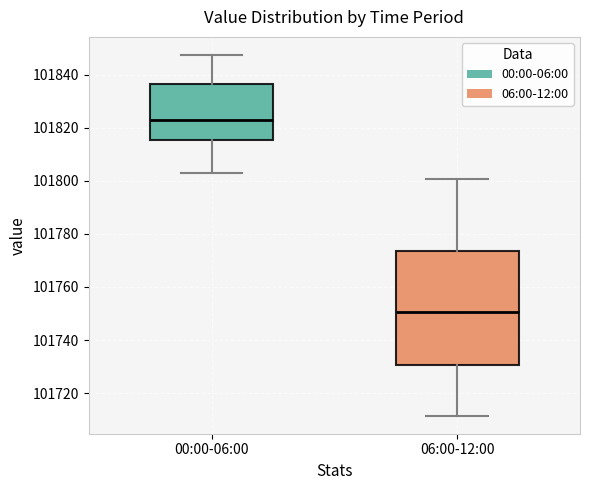

Where does the upper whisker of the box for 06:00-12:00 end on the y-axis? The values are not printed on the chart, so give them approximately, as read against the axis.

101800